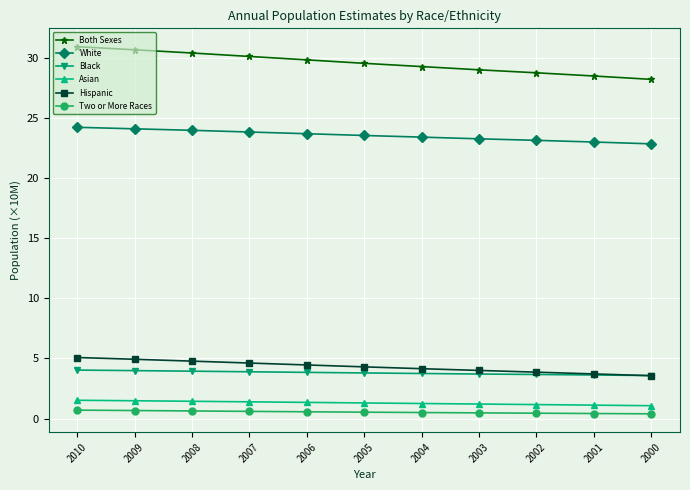

True or false: Asian and Both Sexes intersect in this chart.

False